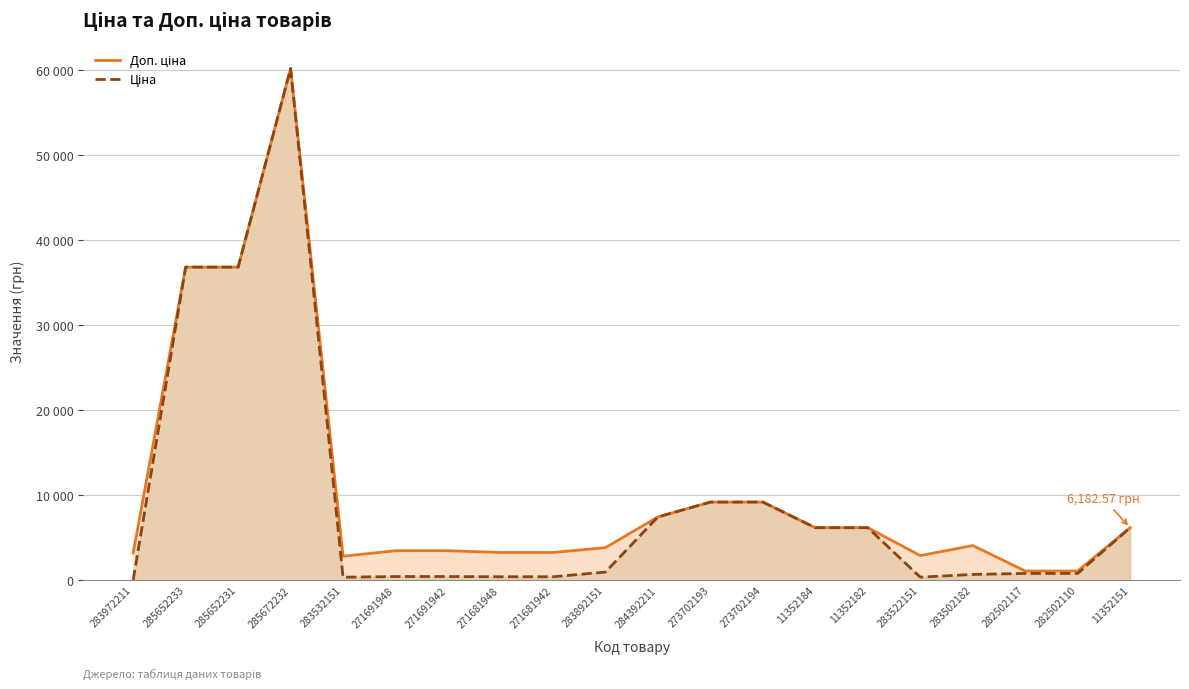

Which category has the lowest value across all series?

283972211